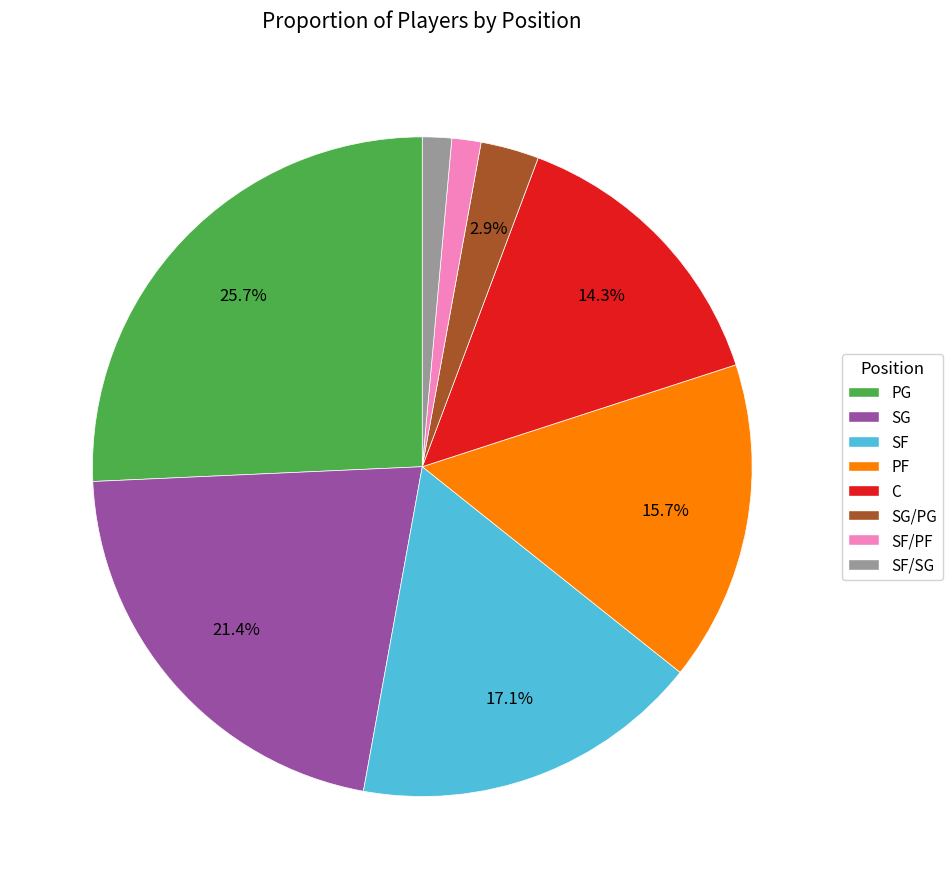

Does any single category account for the majority?

No